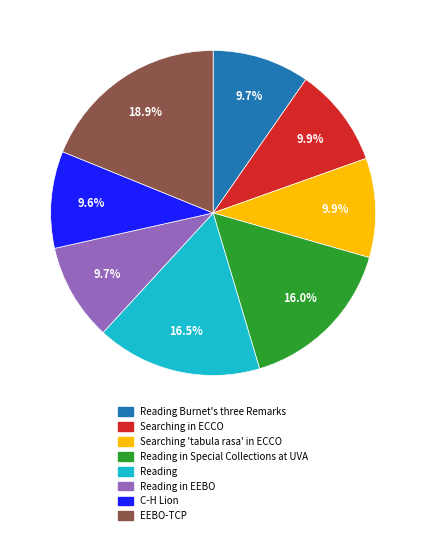

Is there any slice that represents more than half of the pie?

No